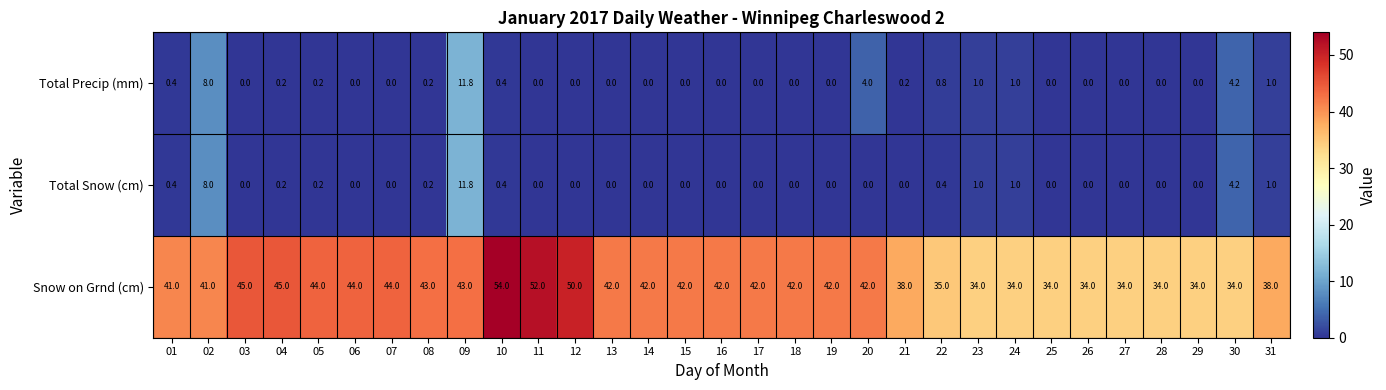

True or false: Total Snow (cm) has a value of 0.3 at 31.

False